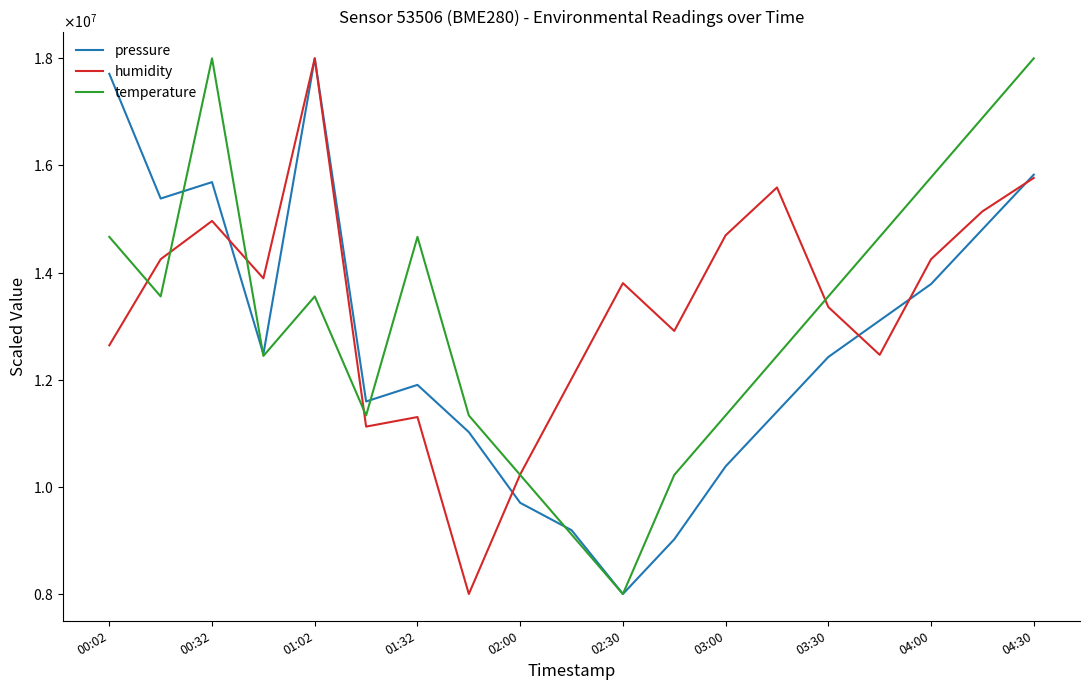

At which label is pressure closest to 13000000?

15